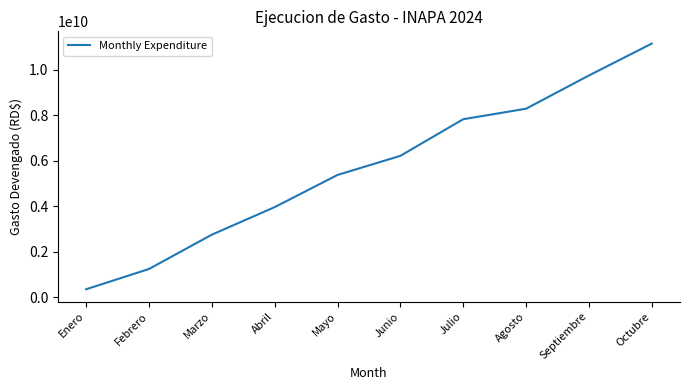

Which has a higher value, Mayo or Octubre?

Octubre